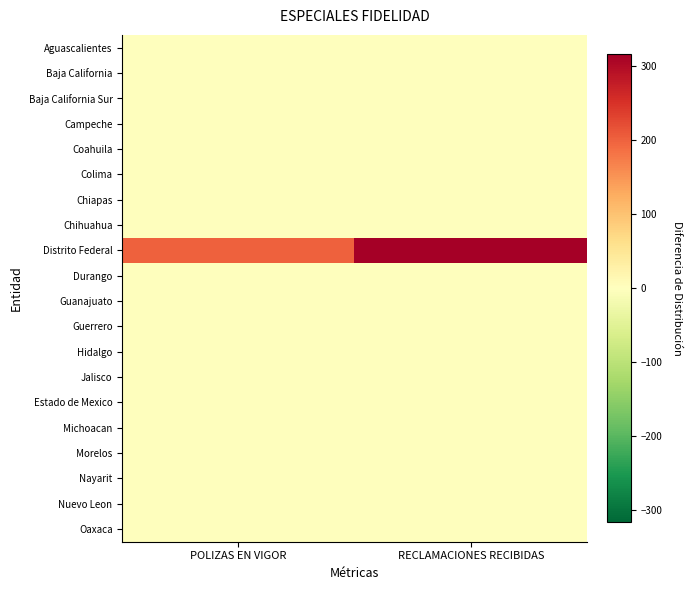

Reading left to right, extract all data points from this chart.

Aguascalientes: POLIZAS EN VIGOR=0	RECLAMACIONES RECIBIDAS=0
Baja California: POLIZAS EN VIGOR=0	RECLAMACIONES RECIBIDAS=0
Baja California Sur: POLIZAS EN VIGOR=0	RECLAMACIONES RECIBIDAS=0
Campeche: POLIZAS EN VIGOR=0	RECLAMACIONES RECIBIDAS=0
Coahuila: POLIZAS EN VIGOR=0	RECLAMACIONES RECIBIDAS=0
Colima: POLIZAS EN VIGOR=0	RECLAMACIONES RECIBIDAS=0
Chiapas: POLIZAS EN VIGOR=0	RECLAMACIONES RECIBIDAS=0
Chihuahua: POLIZAS EN VIGOR=0	RECLAMACIONES RECIBIDAS=0
Distrito Federal: POLIZAS EN VIGOR=202	RECLAMACIONES RECIBIDAS=316
Durango: POLIZAS EN VIGOR=0	RECLAMACIONES RECIBIDAS=0
Guanajuato: POLIZAS EN VIGOR=0	RECLAMACIONES RECIBIDAS=0
Guerrero: POLIZAS EN VIGOR=0	RECLAMACIONES RECIBIDAS=0
Hidalgo: POLIZAS EN VIGOR=0	RECLAMACIONES RECIBIDAS=0
Jalisco: POLIZAS EN VIGOR=0	RECLAMACIONES RECIBIDAS=0
Estado de Mexico: POLIZAS EN VIGOR=0	RECLAMACIONES RECIBIDAS=0
Michoacan: POLIZAS EN VIGOR=0	RECLAMACIONES RECIBIDAS=0
Morelos: POLIZAS EN VIGOR=0	RECLAMACIONES RECIBIDAS=0
Nayarit: POLIZAS EN VIGOR=0	RECLAMACIONES RECIBIDAS=0
Nuevo Leon: POLIZAS EN VIGOR=0	RECLAMACIONES RECIBIDAS=0
Oaxaca: POLIZAS EN VIGOR=0	RECLAMACIONES RECIBIDAS=0